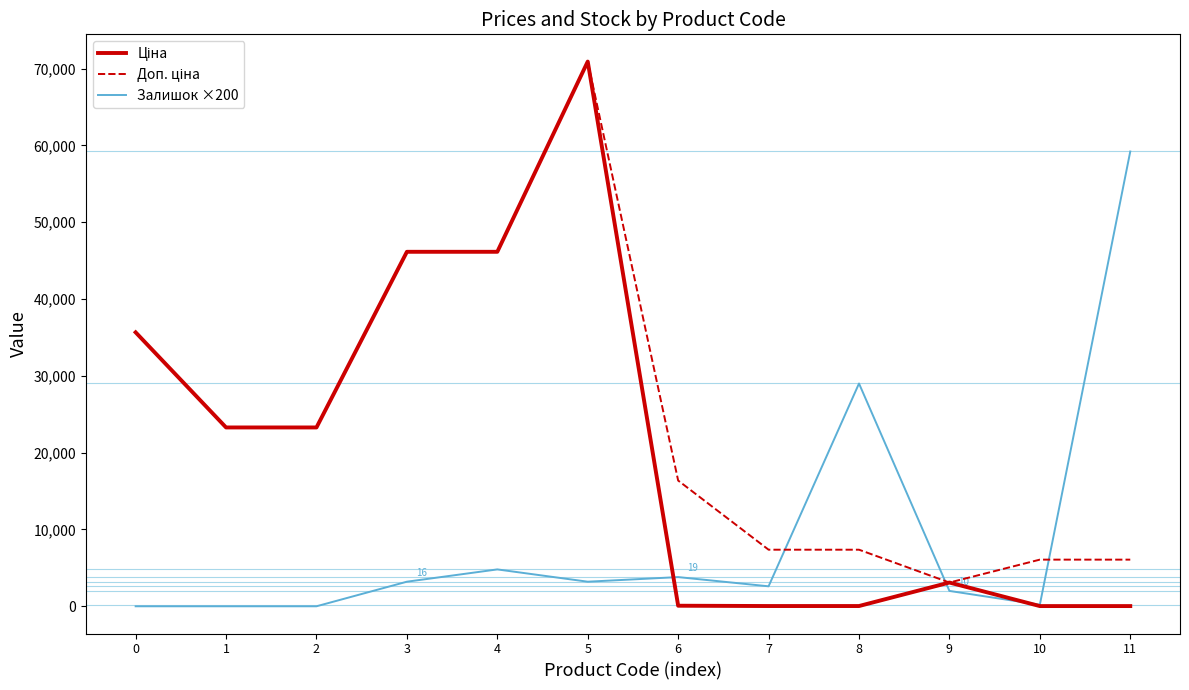

At which category is the sum across all series the highest?

5